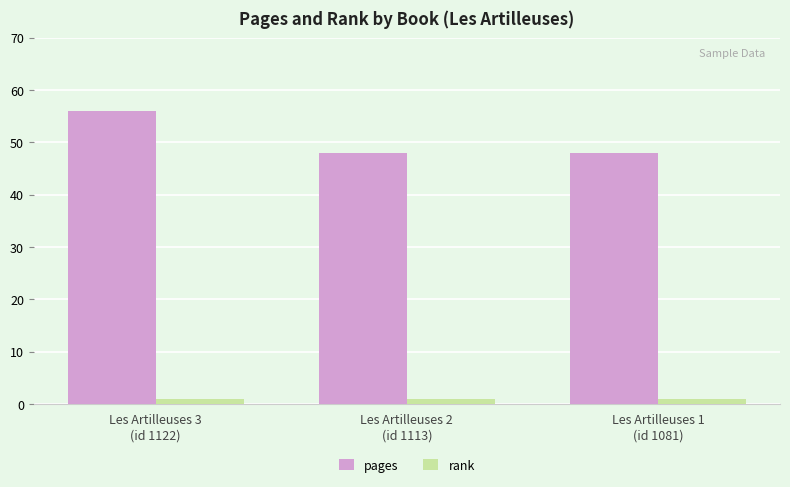

Reading left to right, extract all data points from this chart.

pages: Les Artilleuses 3
(id 1122)=56	Les Artilleuses 2
(id 1113)=48	Les Artilleuses 1
(id 1081)=48
rank: Les Artilleuses 3
(id 1122)=1	Les Artilleuses 2
(id 1113)=1	Les Artilleuses 1
(id 1081)=1